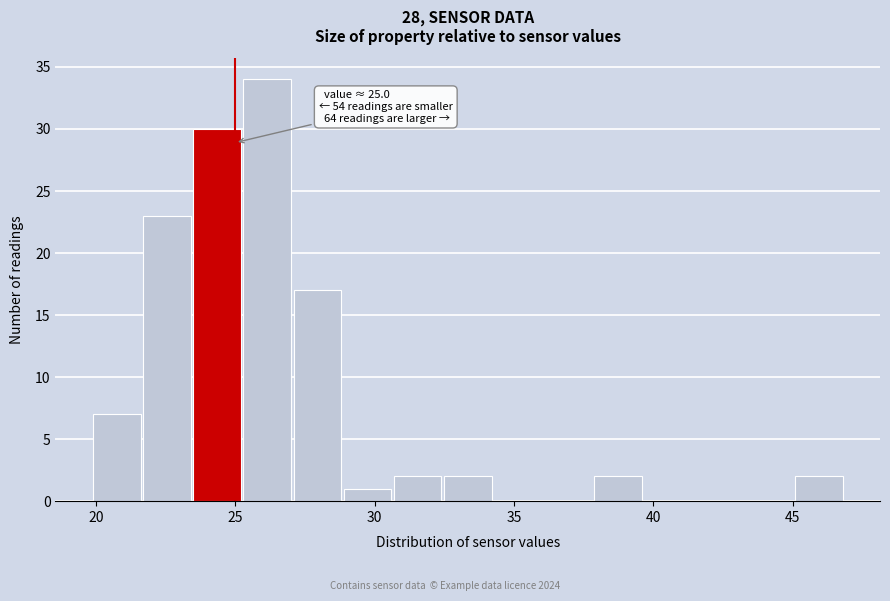

Around what value on the x-axis is the tallest bar? Give the approximate position of its centre, as read against the axis.

26.0